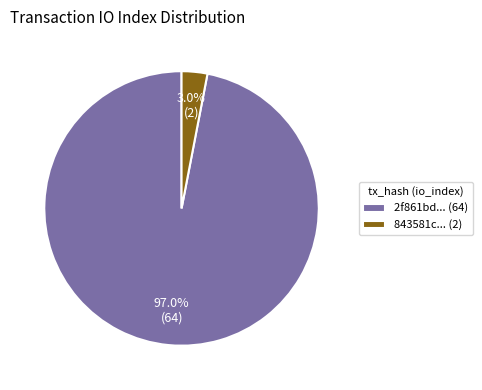

Rank the categories by value from highest to lowest.

2f861bd... (64), 843581c... (2)